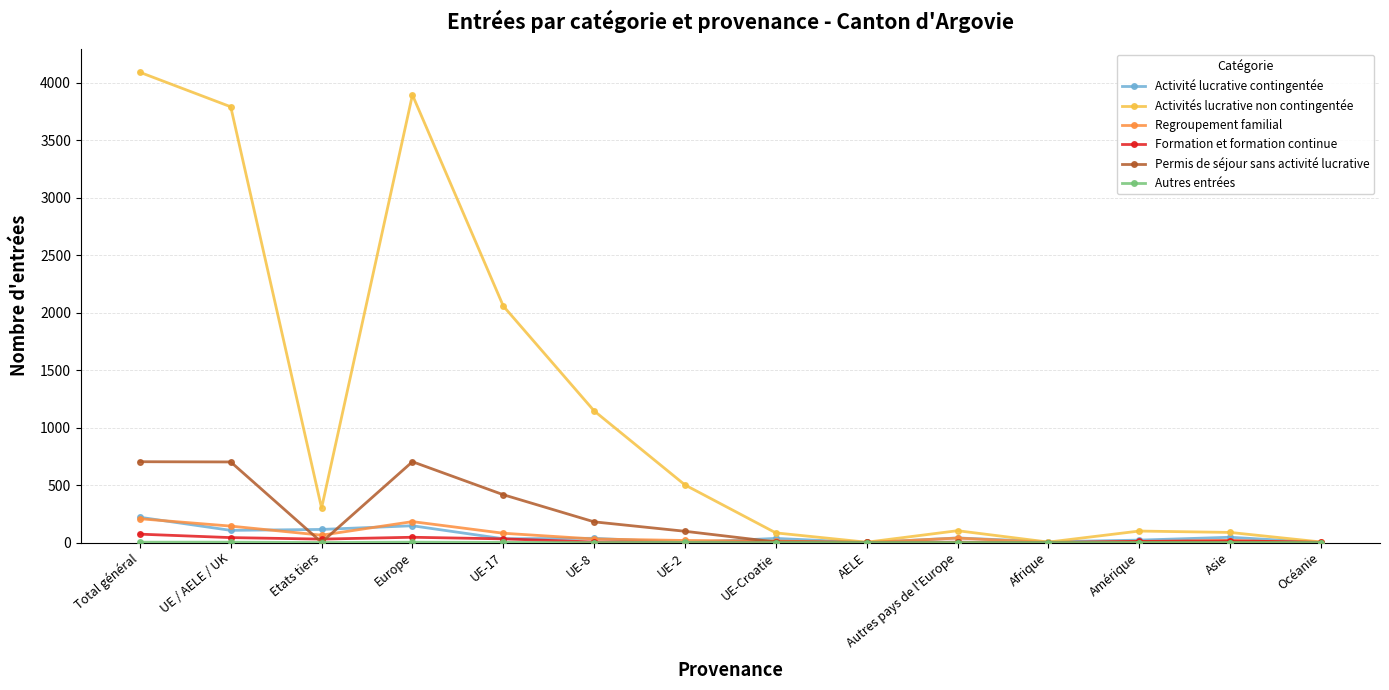

At which category does the chart reach its peak across all series?

Total général